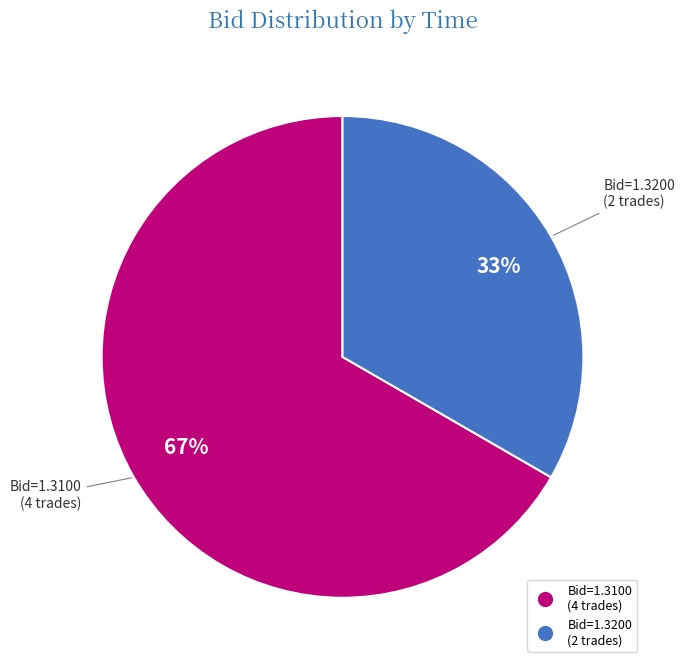

To the nearest percent, what is the average slice percentage?

50%